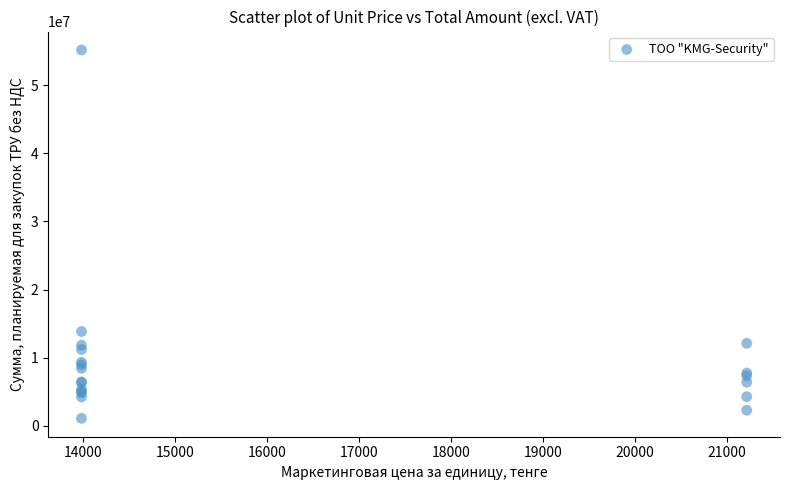

What Y value in the scatter plot is closest to 28141740?

13826220